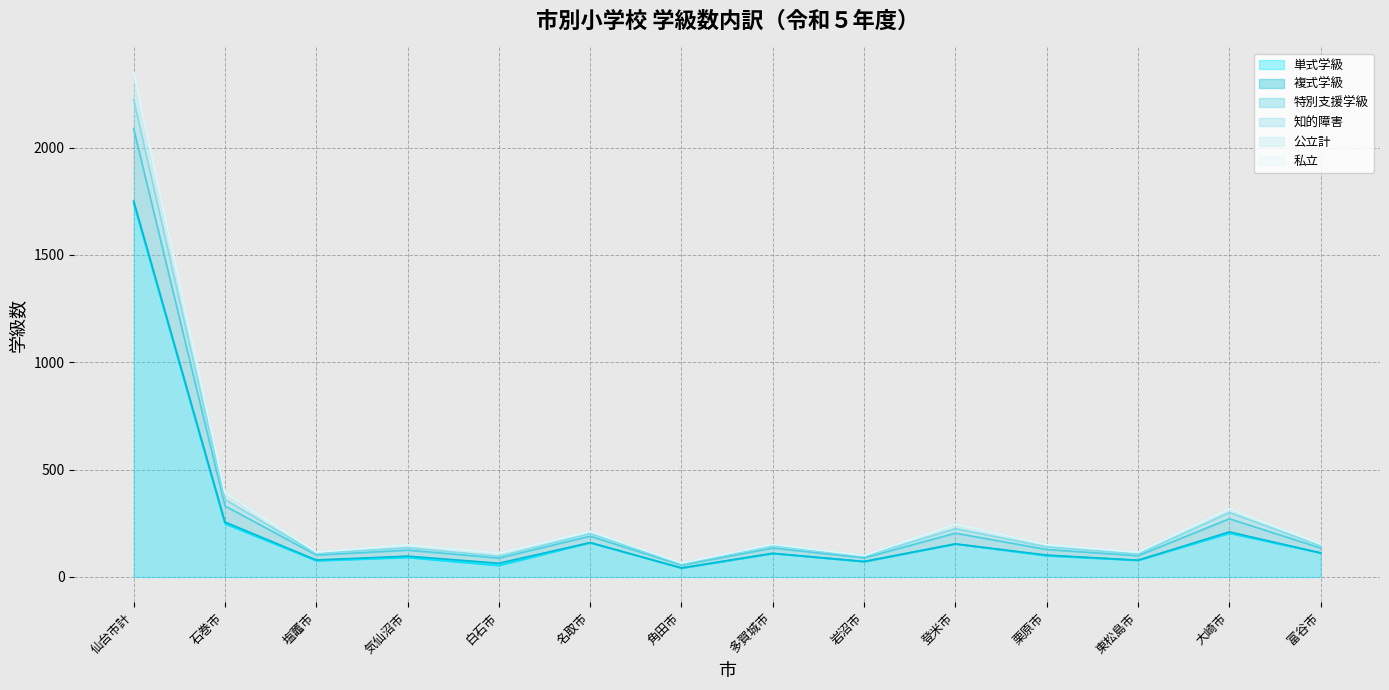

Where is the first local minimum for 特別支援学級?

塩竈市